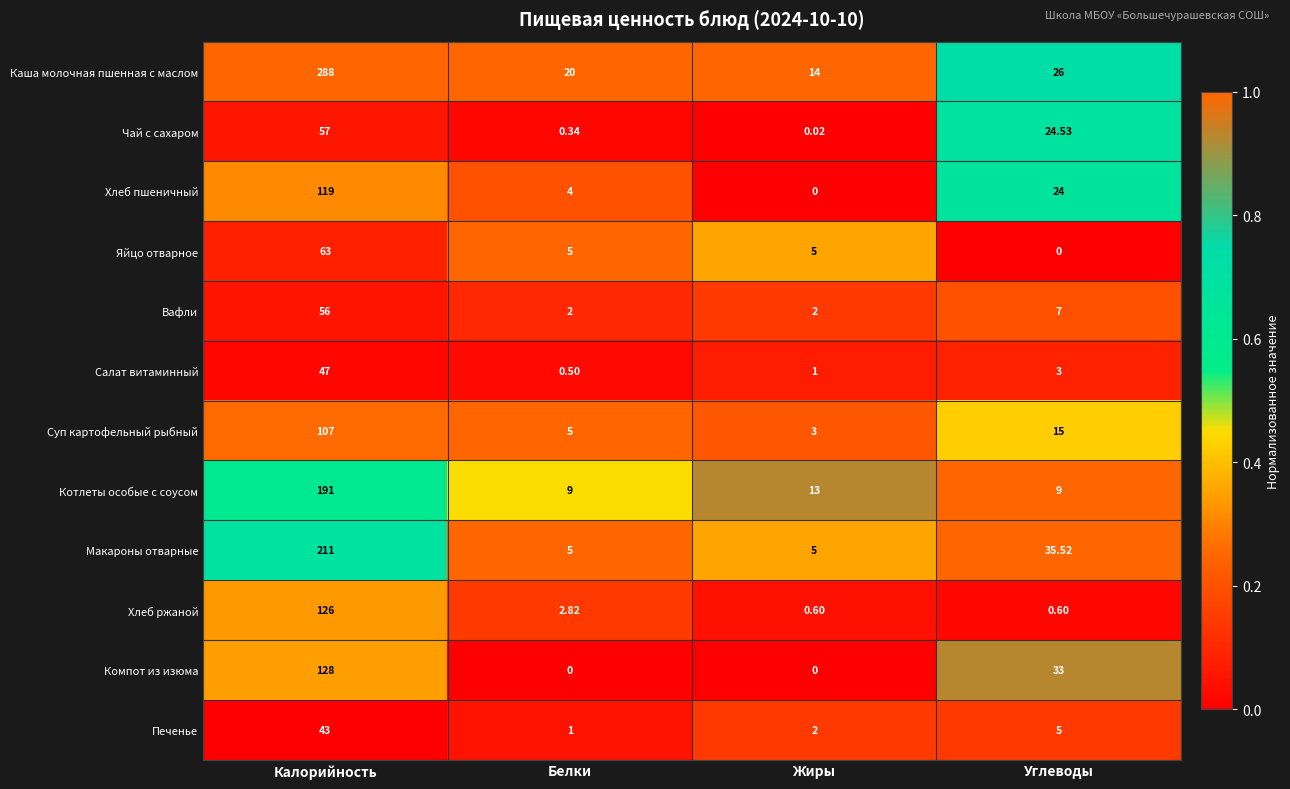

Between Калорийность and Белки, which series saw the biggest shift?

Каша молочная пшенная с маслом